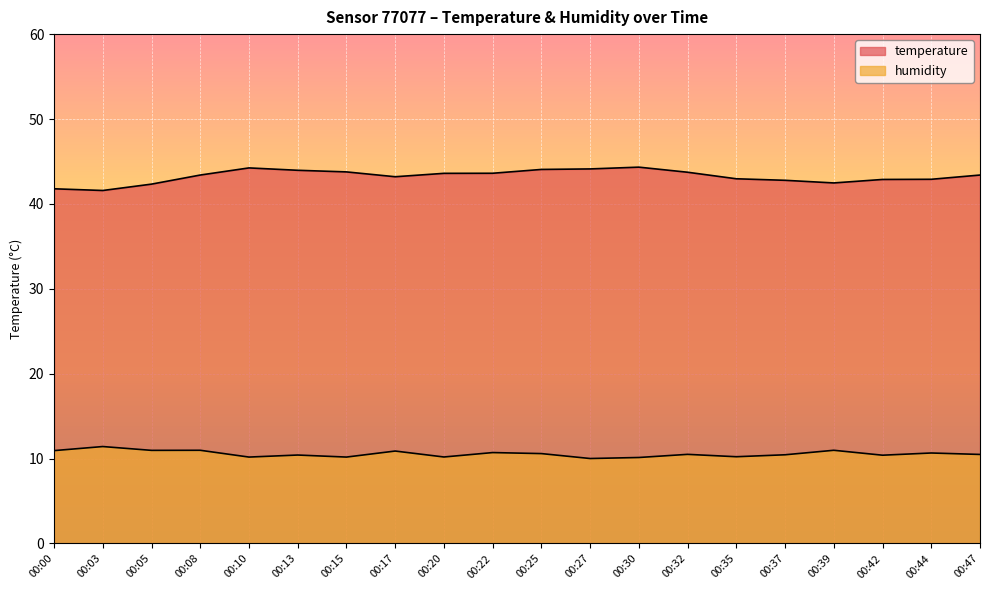

What is the sum of the humidity values at 00:32 and 00:00?

21.4